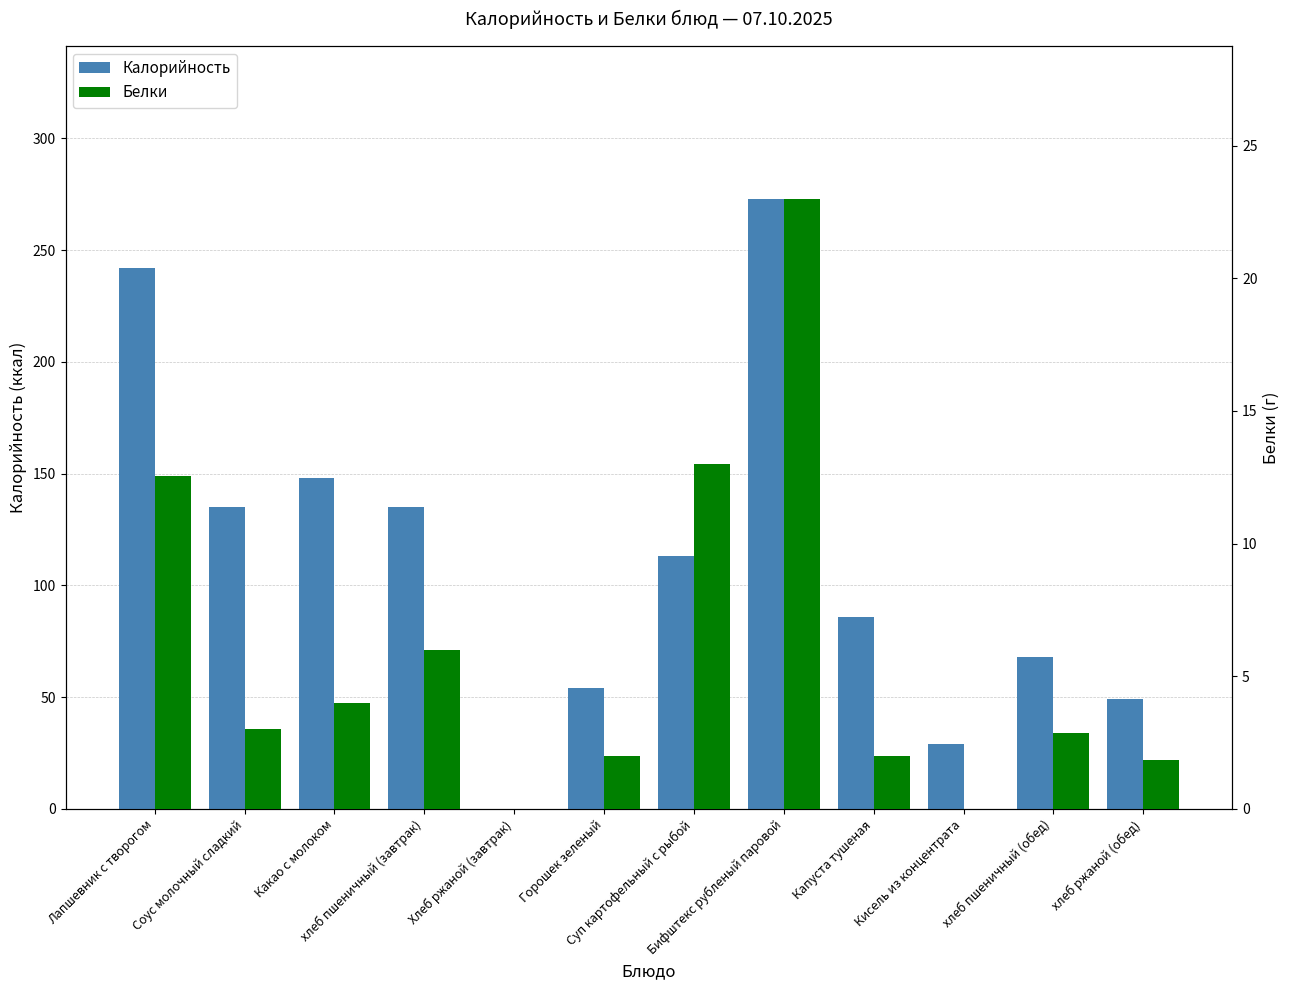

What is the total value across all series at Капуста тушеная?

88.0